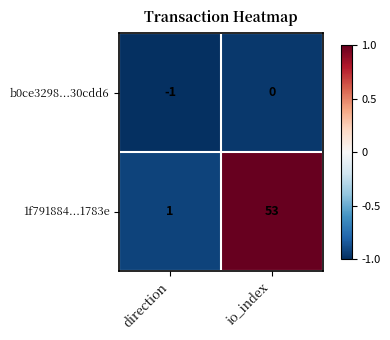

Which series changed the most between direction and io_index?

1f791884...1783e